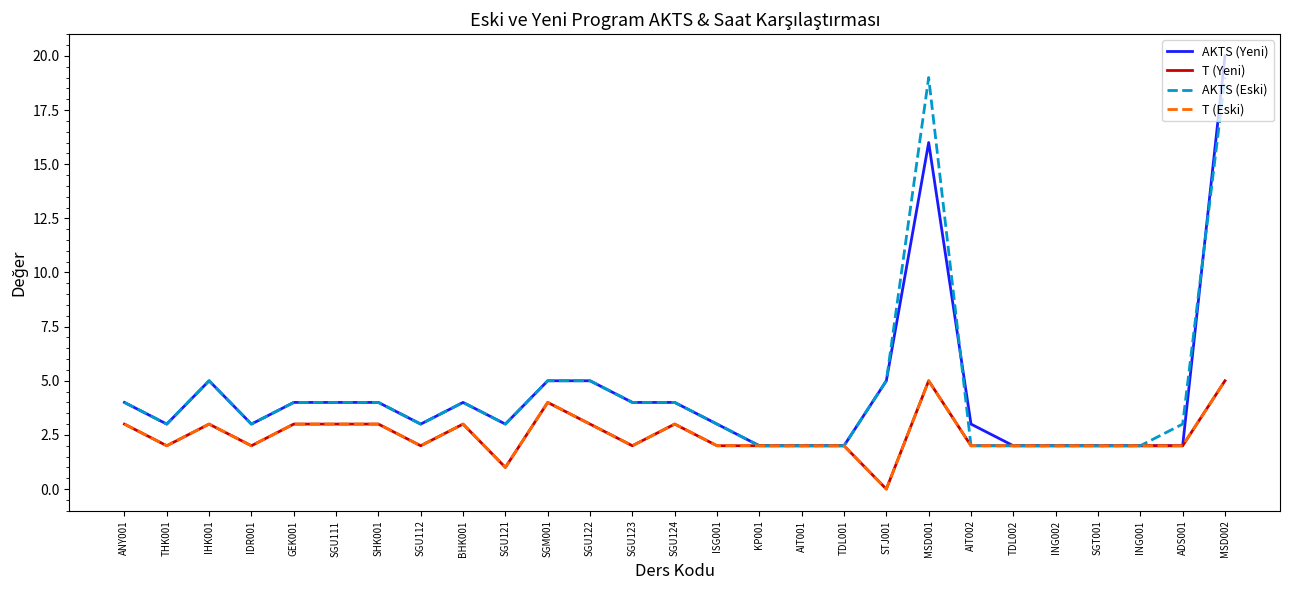

Does the chart display data point markers on the line(s)?

No